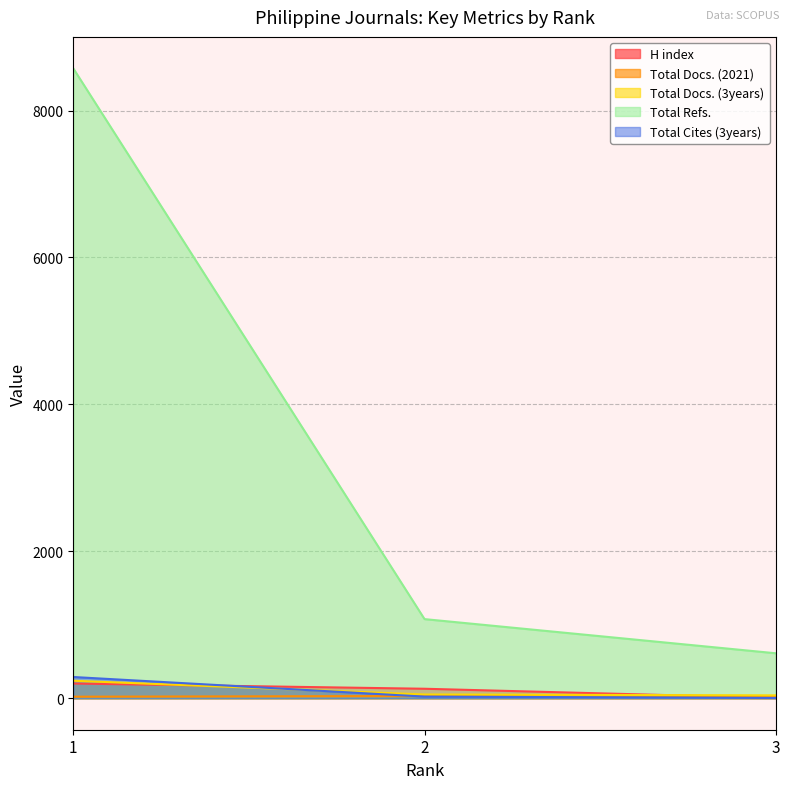

Read the Total Refs. value at 2, to the nearest 10.

1080